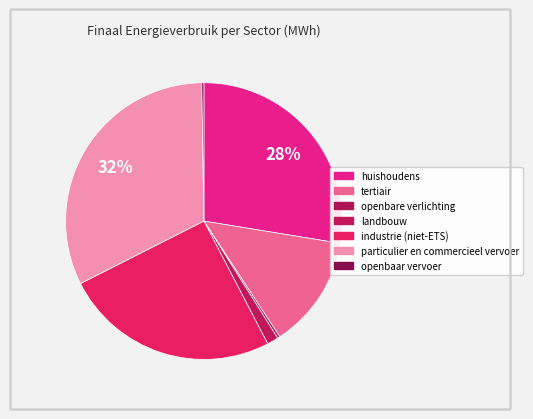

Which slice is the largest?

particulier en commercieel vervoer